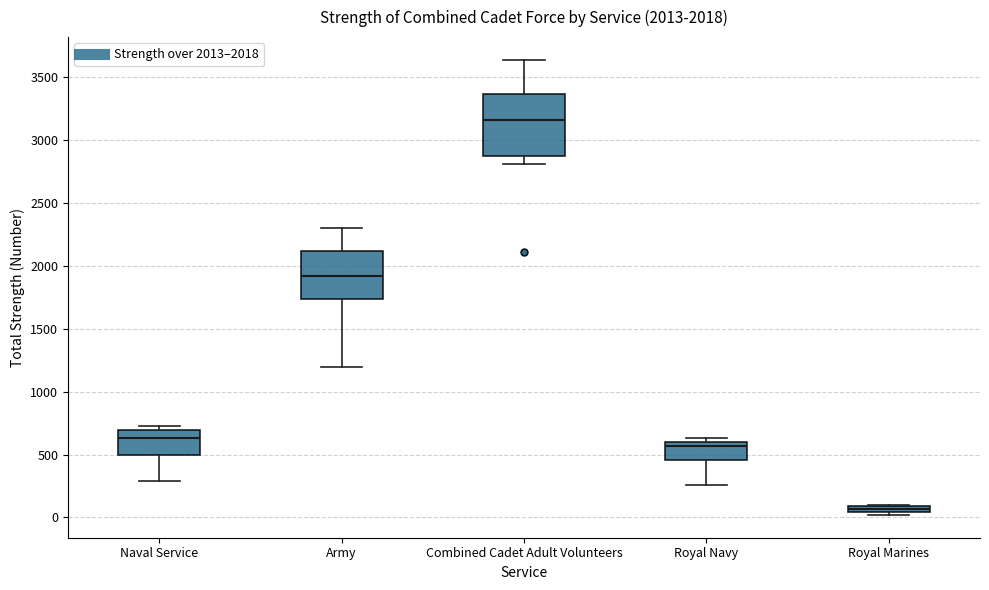

Comparing the boxes themselves (not the whiskers), which one is the tallest?

Combined Cadet Adult Volunteers